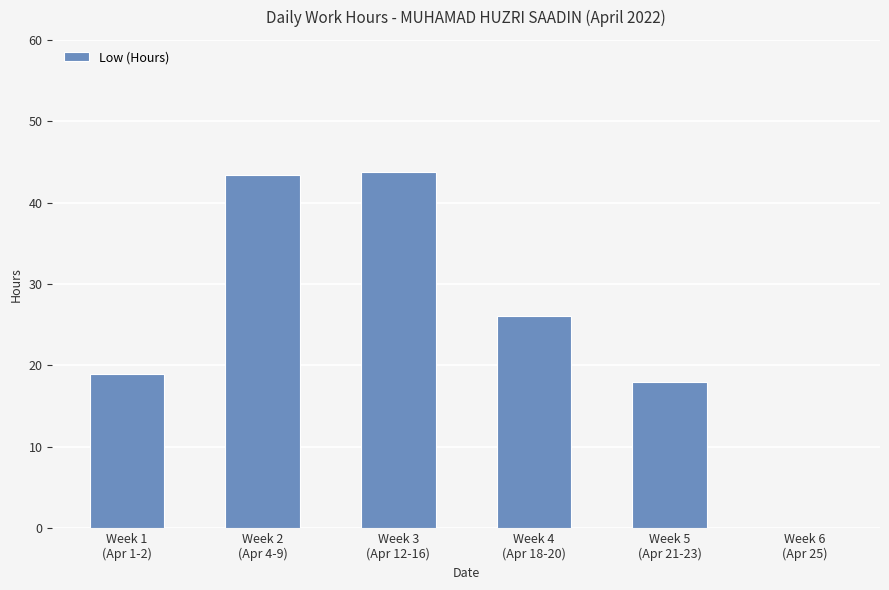

Reading left to right, what are all the values shown in this chart?

Week 1
(Apr 1-2)=18.9	Week 2
(Apr 4-9)=43.4	Week 3
(Apr 12-16)=43.8	Week 4
(Apr 18-20)=26.1	Week 5
(Apr 21-23)=18.0	Week 6
(Apr 25)=0.0